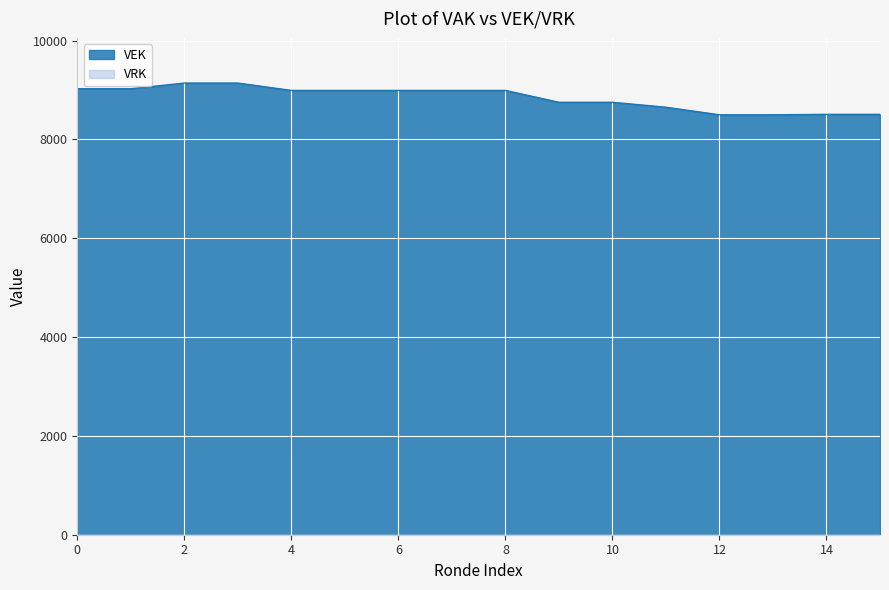

What is the maximum value shown in the chart?

9140